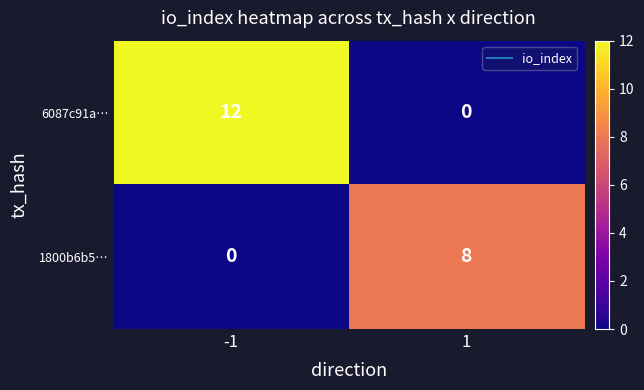

List the labels in order of 1800b6b5… value, largest first.

1, -1